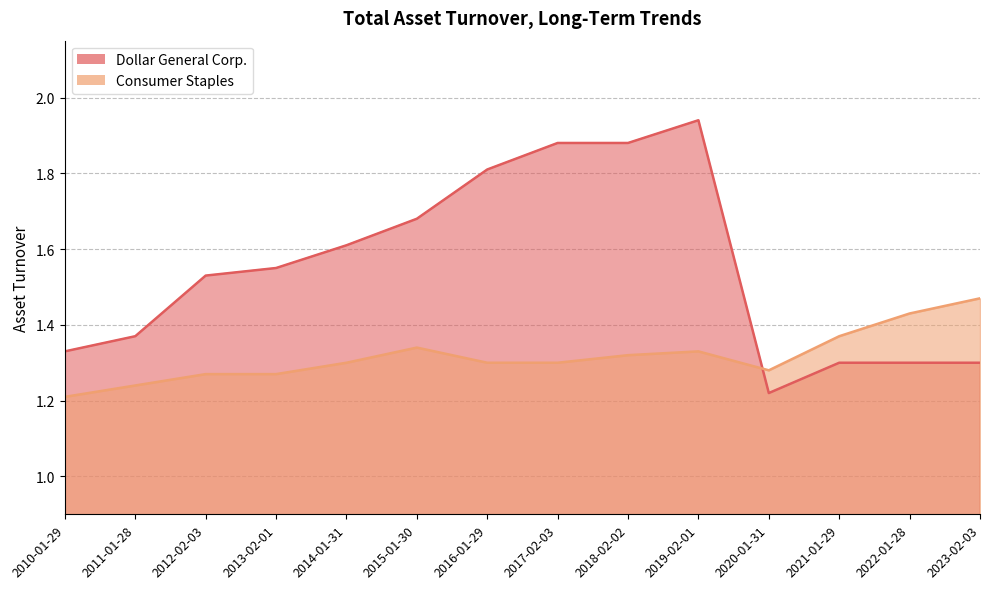

In Dollar General Corp., how many points are higher than both neighbors (excluding endpoints)?

1